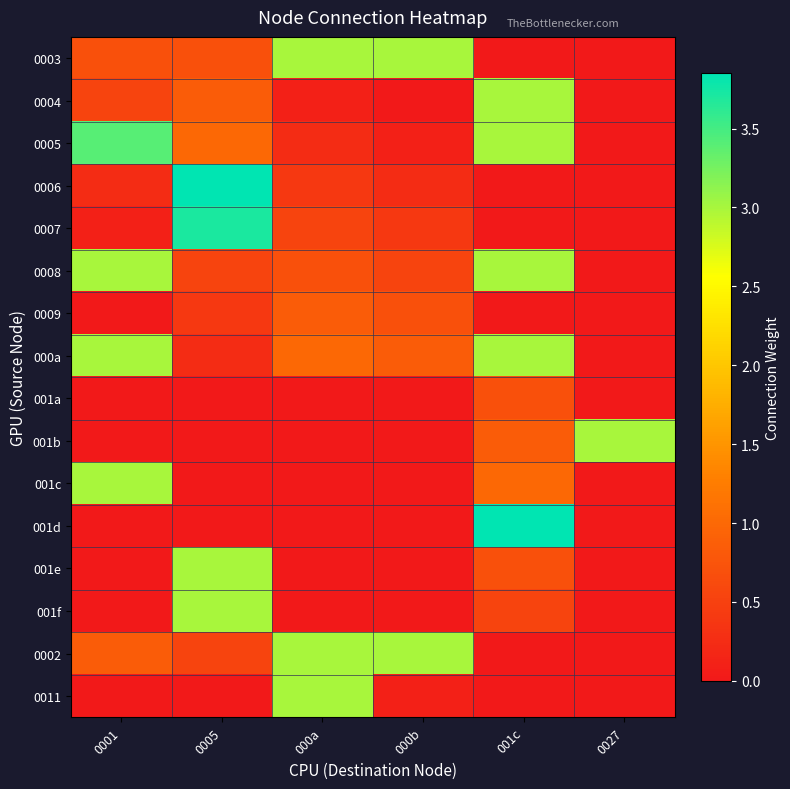

Reading left to right, what are all the values shown in this chart?

0003: 0001=0.7	0005=0.7	000a=3.0	000b=3.0	001c=0.0	0027=0.0
0004: 0001=0.6	0005=0.8	000a=0.1	000b=0.0	001c=3.0	0027=0.0
0005: 0001=3.4	0005=1.0	000a=0.2	000b=0.1	001c=3.0	0027=0.0
0006: 0001=0.2	0005=3.9	000a=0.4	000b=0.2	001c=0.0	0027=0.0
0007: 0001=0.1	0005=3.7	000a=0.6	000b=0.4	001c=0.0	0027=0.0
0008: 0001=3.0	0005=0.6	000a=0.7	000b=0.6	001c=3.0	0027=0.0
0009: 0001=0.0	0005=0.4	000a=0.8	000b=0.7	001c=0.0	0027=0.0
000a: 0001=3.0	0005=0.2	000a=1.0	000b=0.8	001c=3.0	0027=0.0
001a: 0001=0.0	0005=0.0	000a=0.0	000b=0.0	001c=0.7	0027=0.0
001b: 0001=0.0	0005=0.0	000a=0.0	000b=0.0	001c=0.8	0027=3.0
001c: 0001=3.0	0005=0.0	000a=0.0	000b=0.0	001c=1.0	0027=0.0
001d: 0001=0.0	0005=0.0	000a=0.0	000b=0.0	001c=3.9	0027=0.0
001e: 0001=0.0	0005=3.0	000a=0.0	000b=0.0	001c=0.7	0027=0.0
001f: 0001=0.0	0005=3.0	000a=0.0	000b=0.0	001c=0.6	0027=0.0
0002: 0001=0.8	0005=0.6	000a=3.0	000b=3.0	001c=0.0	0027=0.0
0011: 0001=0.0	0005=0.0	000a=3.0	000b=0.1	001c=0.0	0027=0.0